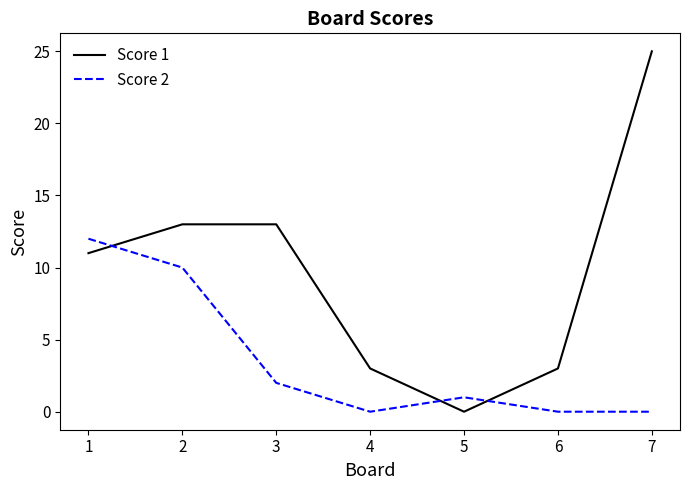

True or false: Score 2 has more than 0 interior local peaks.

True